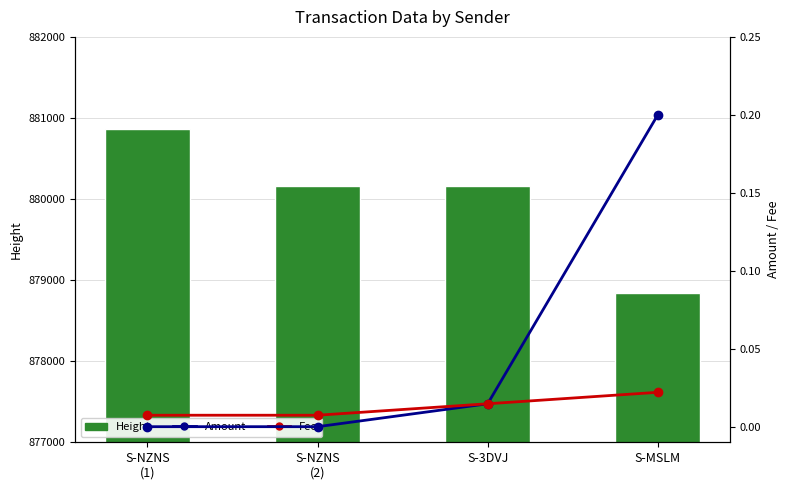

Which category has the lowest value in the Amount series?

S-NZNS
(1)